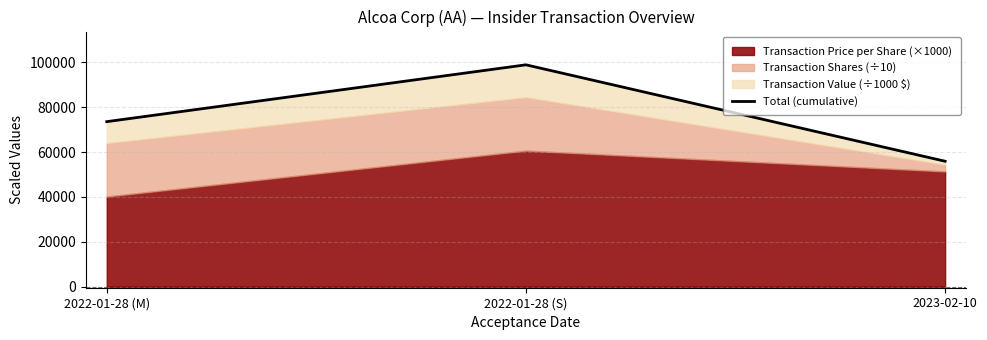

Which category has the highest value across all series?

2022-01-28 (S)